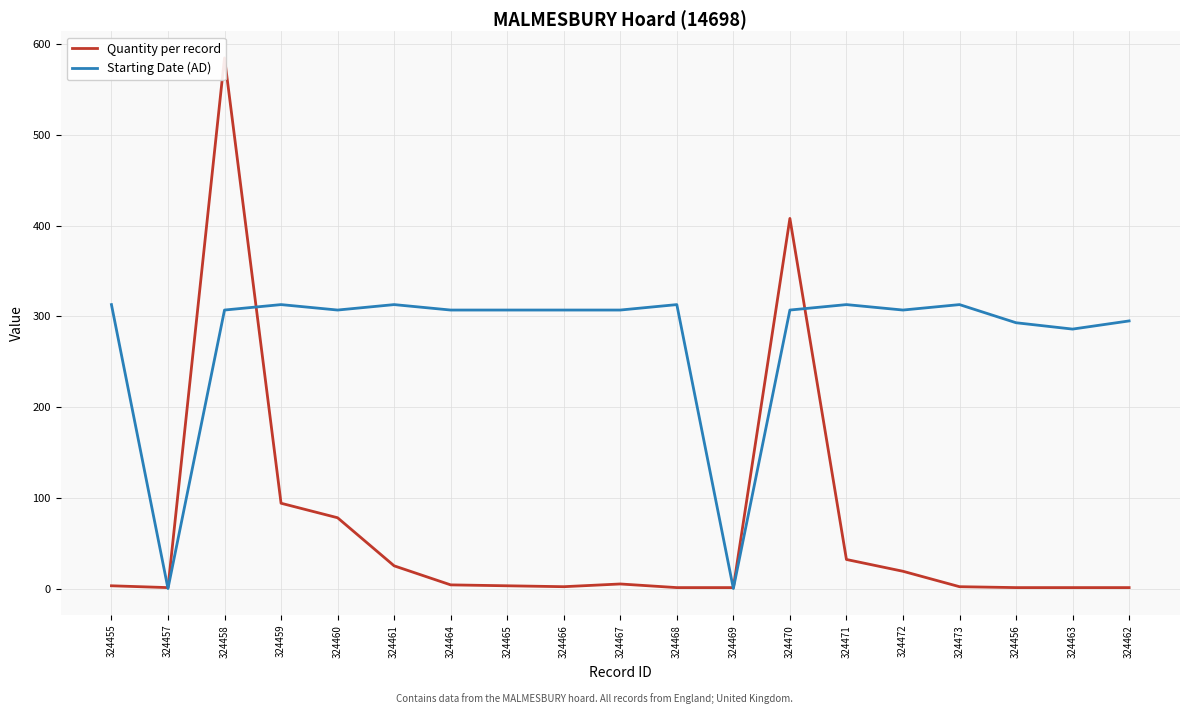

What is the highest value of the Quantity per record series?

585